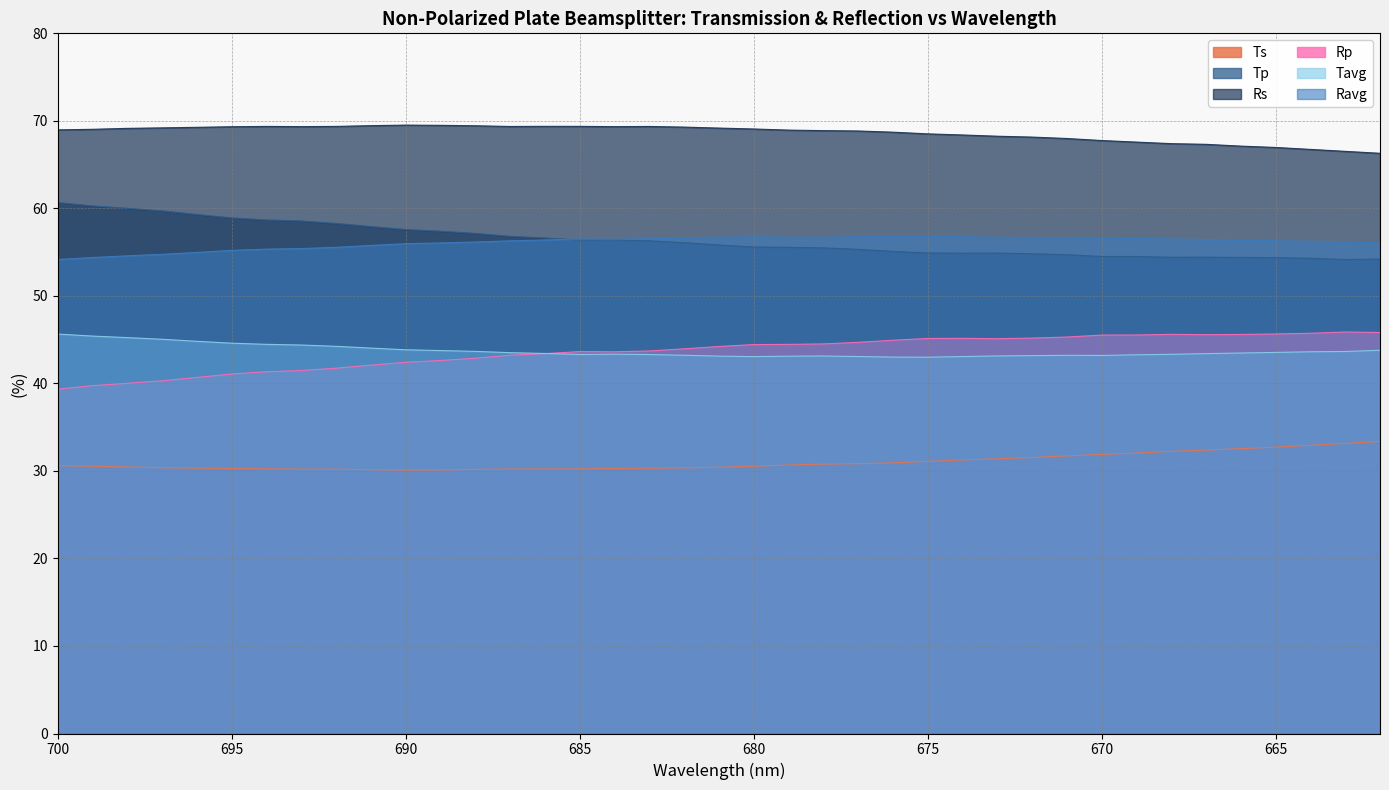

What is the maximum value shown in the chart?

69.5